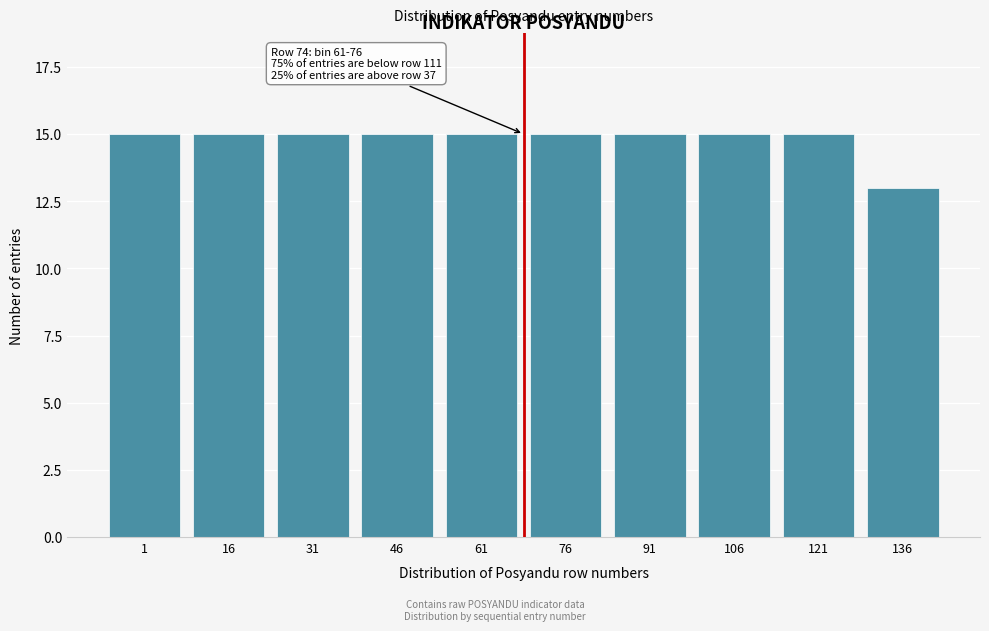

Reading left to right, what are all the values shown in this chart?

1=15	16=15	31=15	46=15	61=15	76=15	91=15	106=15	121=15	136=13